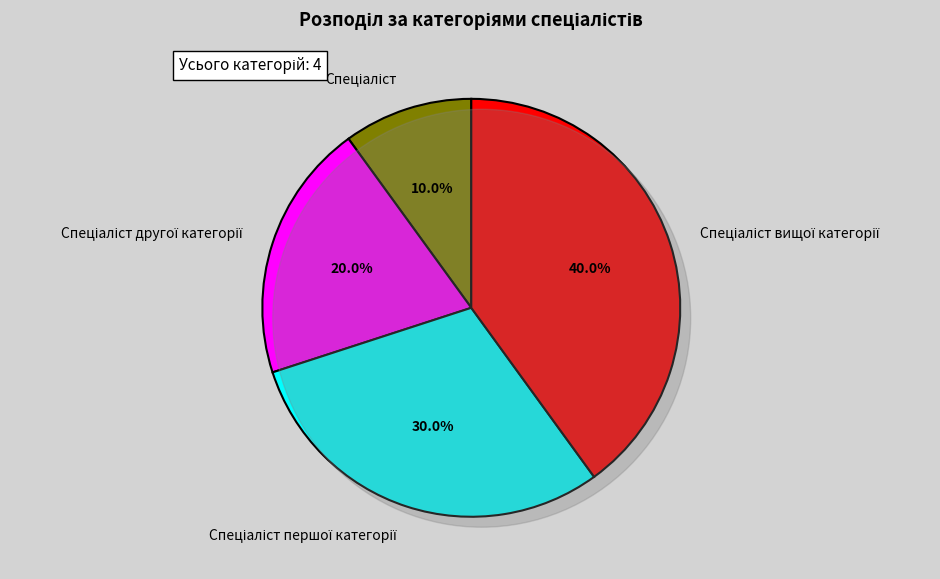

Is the sum of Спеціаліст вищої категорії and Спеціаліст першої категорії greater than half?

Yes